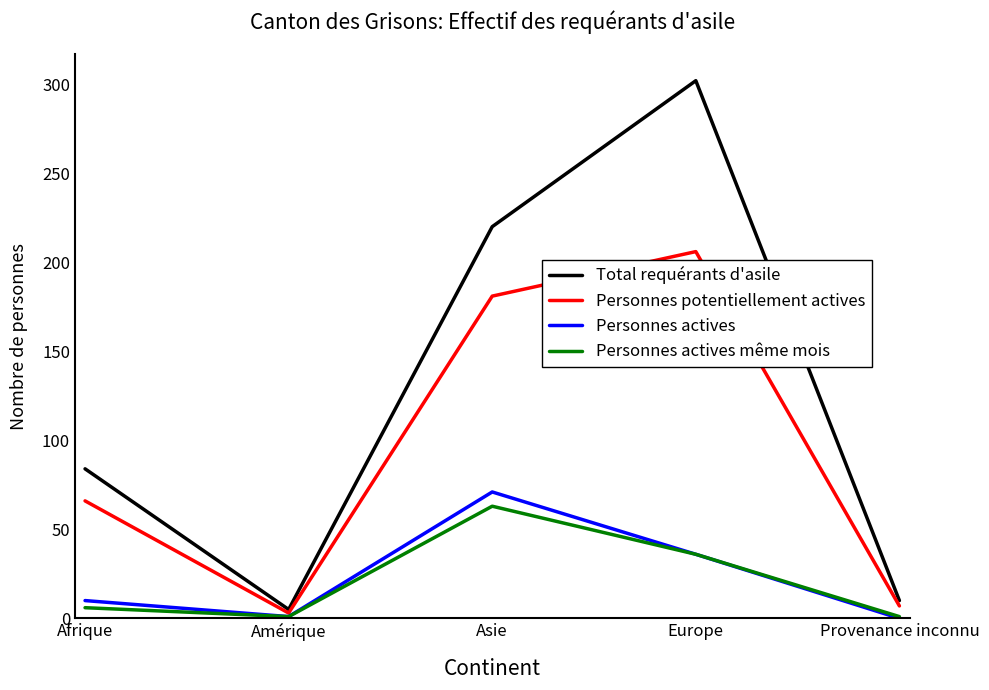

Which series changed the most between Afrique and Europe?

Total requérants d'asile